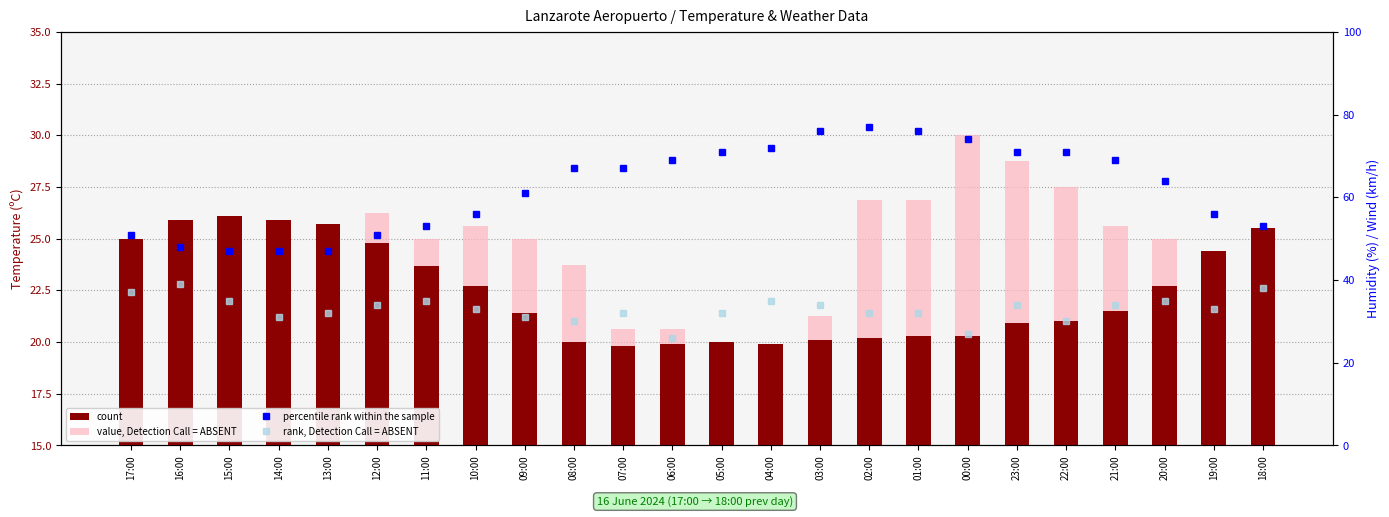

Reading left to right, transcribe all the data shown in this chart.

count: 25.0	25.9	26.1	25.9	25.7	24.8	23.7	22.7	21.4	20.0	19.8	19.9	20.0	19.9	20.1	20.2	20.3	20.3	20.9	21.0	21.5	22.7	24.4	25.5
value, Detection Call = ABSENT: 15.0	15.0	16.9	21.9	24.4	26.2	25.0	25.6	25.0	23.7	20.6	20.6	17.5	18.1	21.3	26.9	26.9	30.0	28.7	27.5	25.6	25.0	23.1	23.7
percentile rank within the sample: 51.0	48.0	47.0	47.0	47.0	51.0	53.0	56.0	61.0	67.0	67.0	69.0	71.0	72.0	76.0	77.0	76.0	74.0	71.0	71.0	69.0	64.0	56.0	53.0
rank, Detection Call = ABSENT: 37.0	39.0	35.0	31.0	32.0	34.0	35.0	33.0	31.0	30.0	32.0	26.0	32.0	35.0	34.0	32.0	32.0	27.0	34.0	30.0	34.0	35.0	33.0	38.0